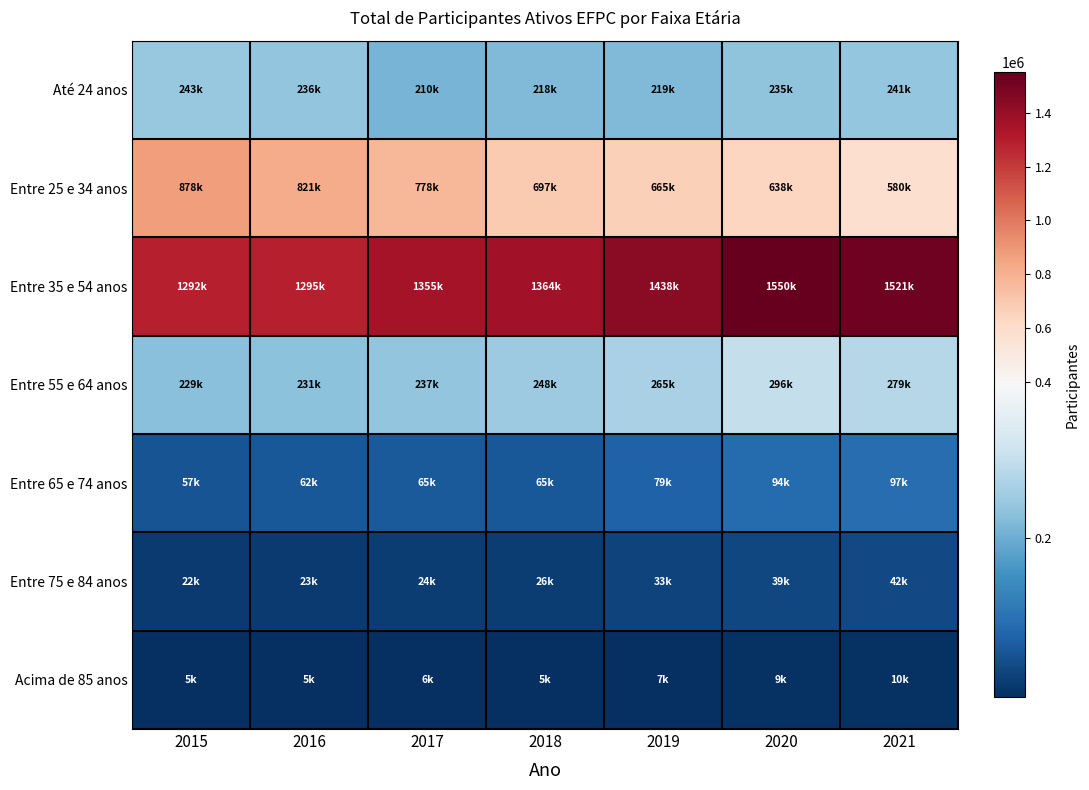

List the series in order of their peak value, lowest first.

Acima de 85 anos, Entre 75 e 84 anos, Entre 65 e 74 anos, Até 24 anos, Entre 55 e 64 anos, Entre 25 e 34 anos, Entre 35 e 54 anos